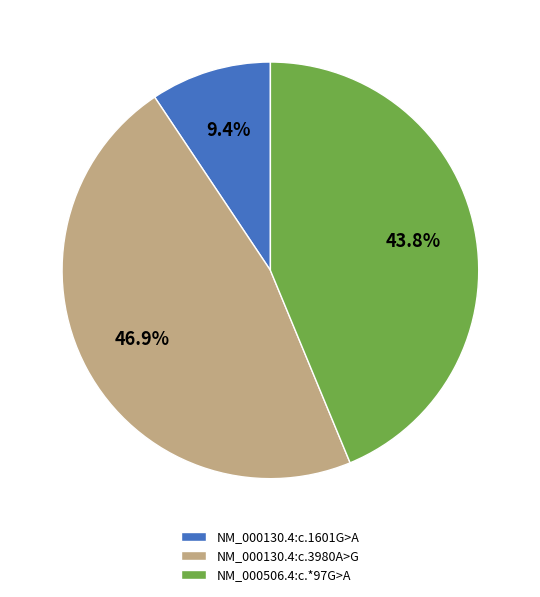

Rank the categories by value from highest to lowest.

NM_000130.4:c.3980A>G, NM_000506.4:c.*97G>A, NM_000130.4:c.1601G>A